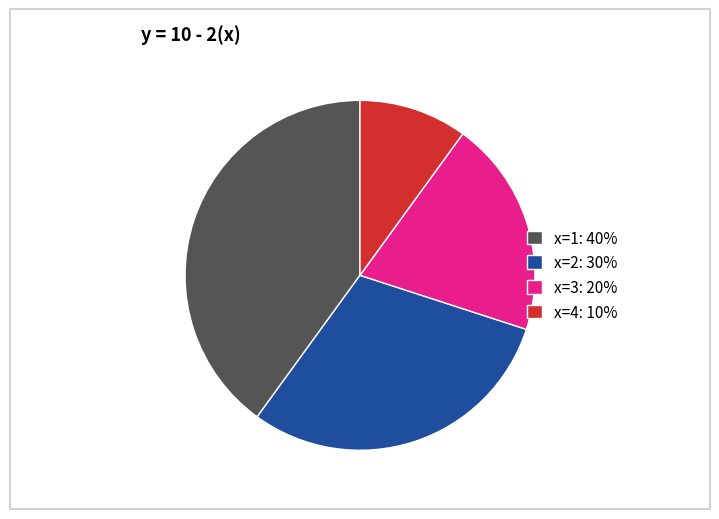

The x=1: 40% slice represents 40% of the pie. True or false?

True